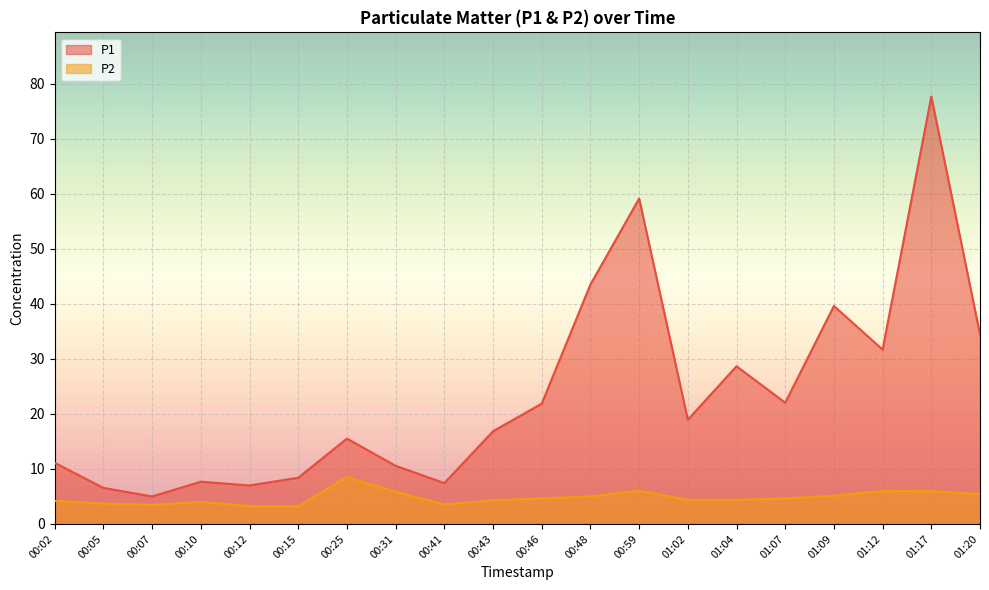

List the series in order of their overall mean, lowest first.

P2, P1